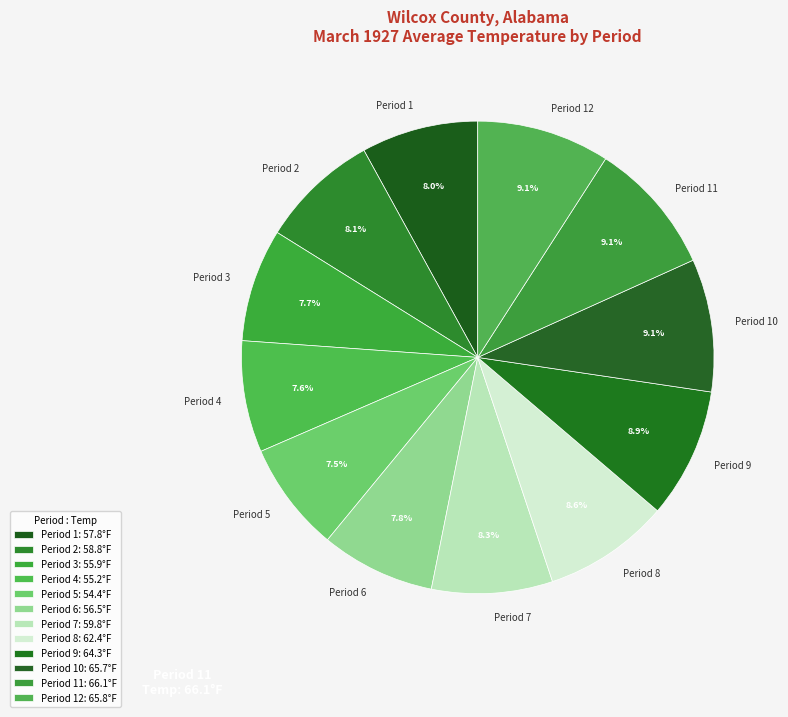

How many slices are in this pie chart?

12